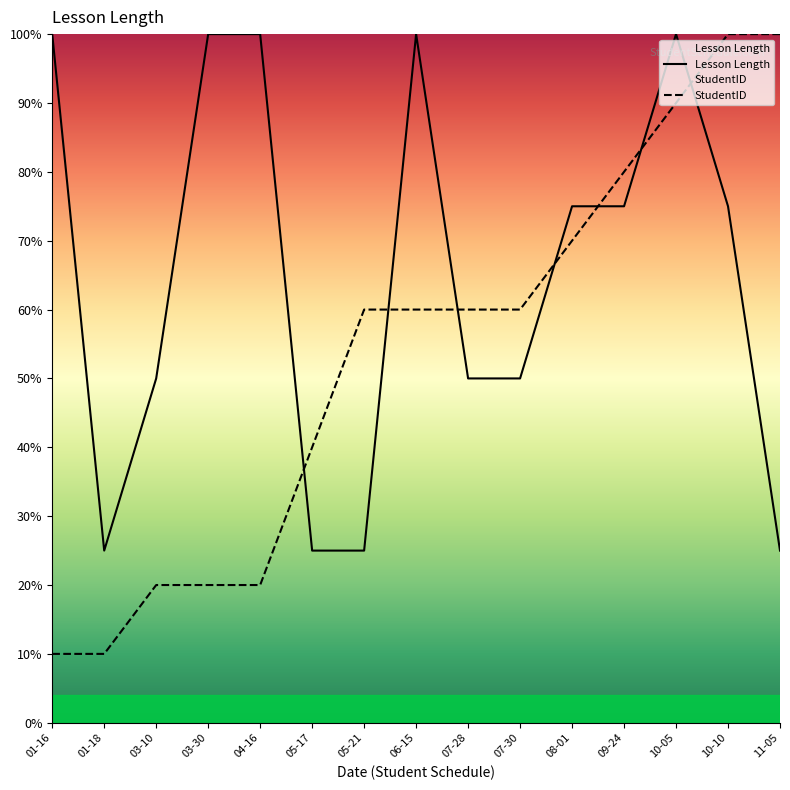

At which label does Lesson Length first exceed 7?

01-16